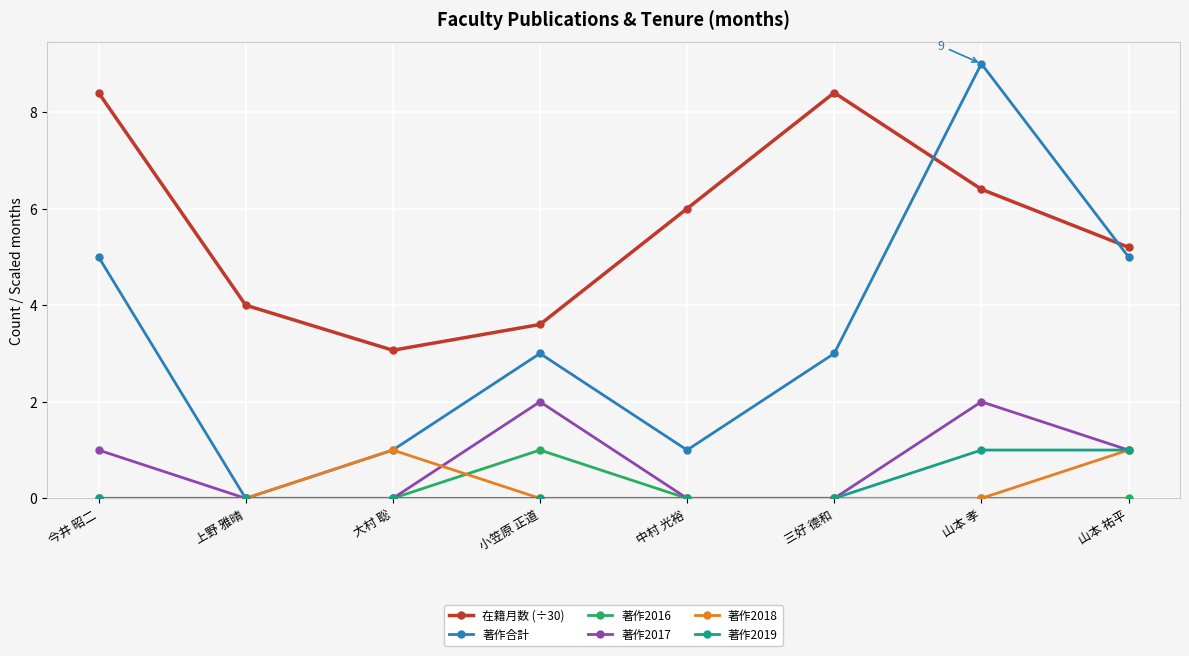

Is it true that 著作合計 equals 7.3 at 今井 昭二?

False